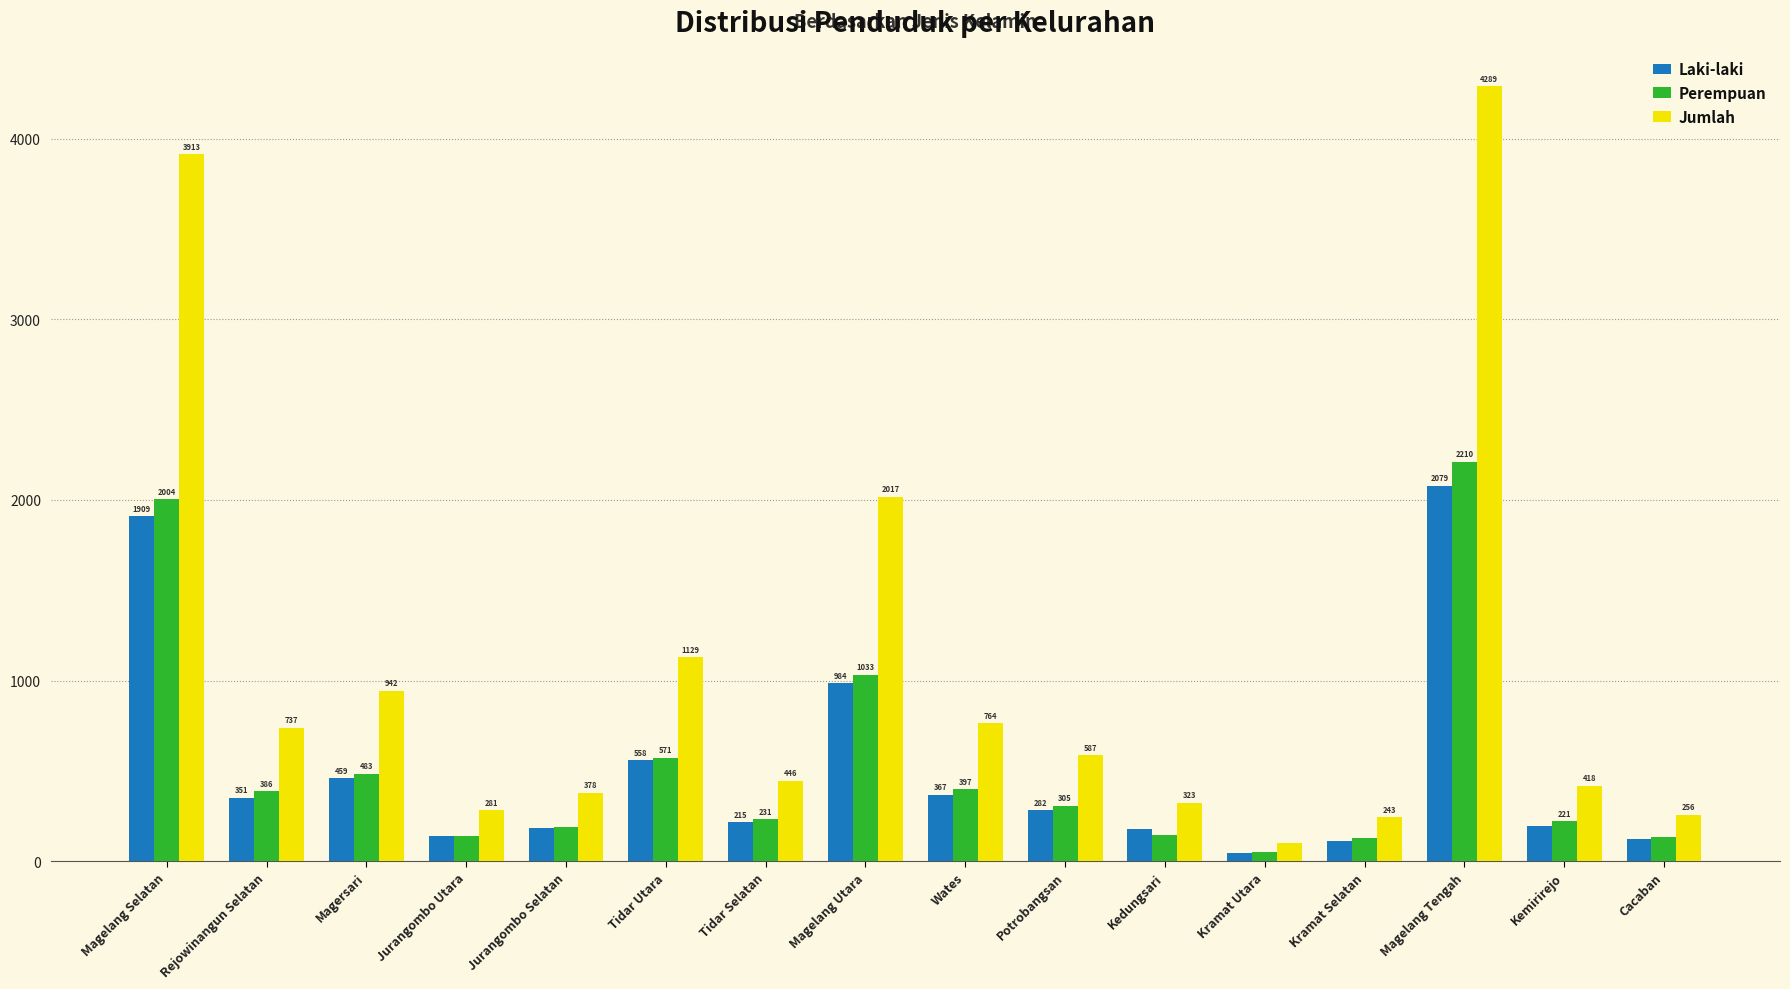

How many groups of bars are there?

16